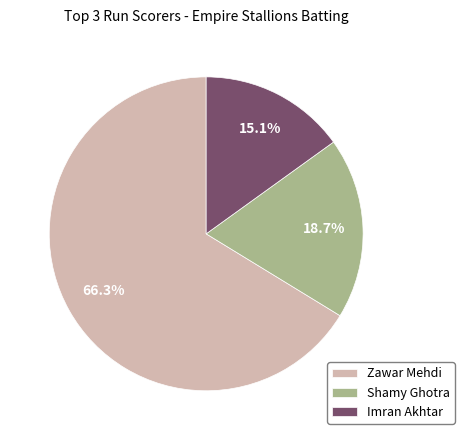

To the nearest percent, what portion does Imran Akhtar represent?

15%